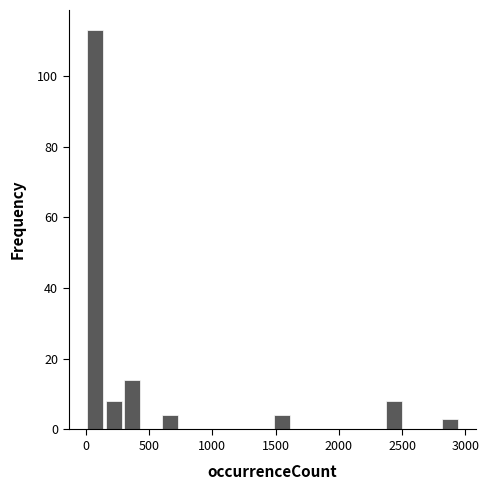

Read against the x-axis, roughly where is the centre of the tallest bar?

50